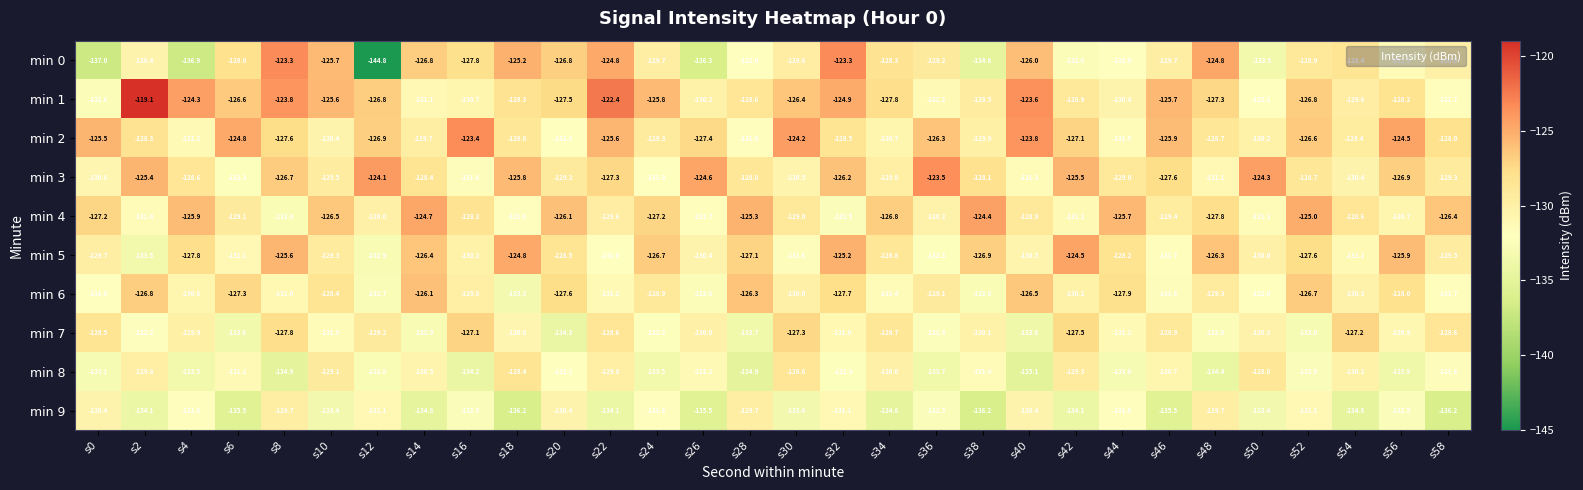

Which series changed the most between s46 and s54?

min 1